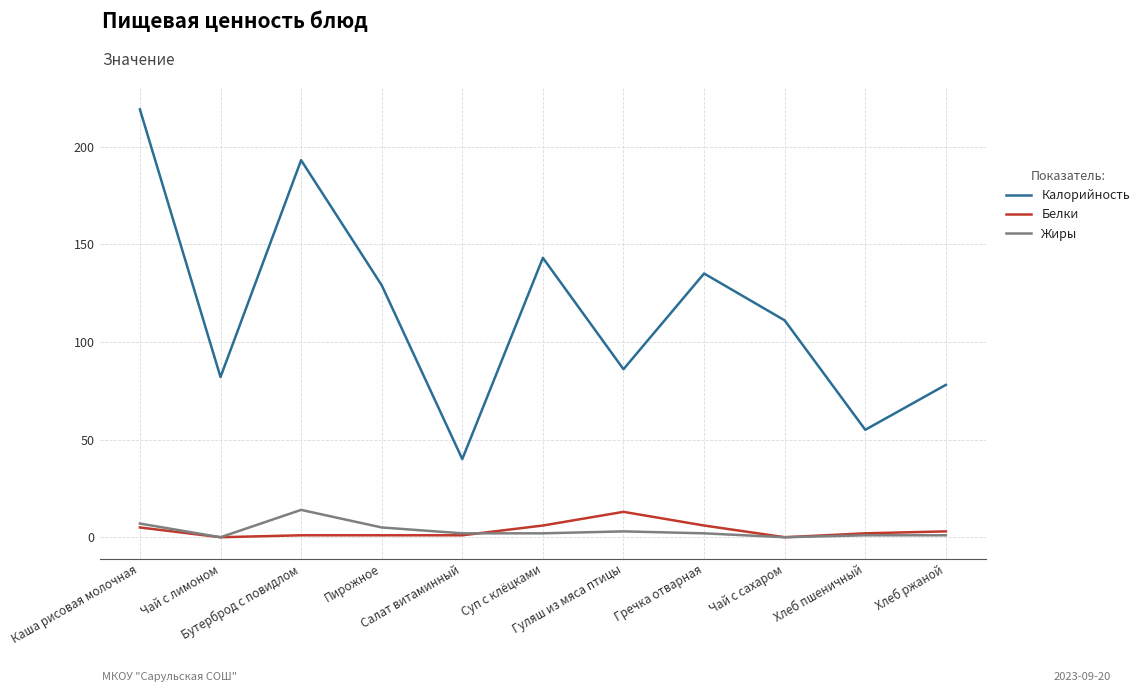

What is the maximum value shown in the chart?

219